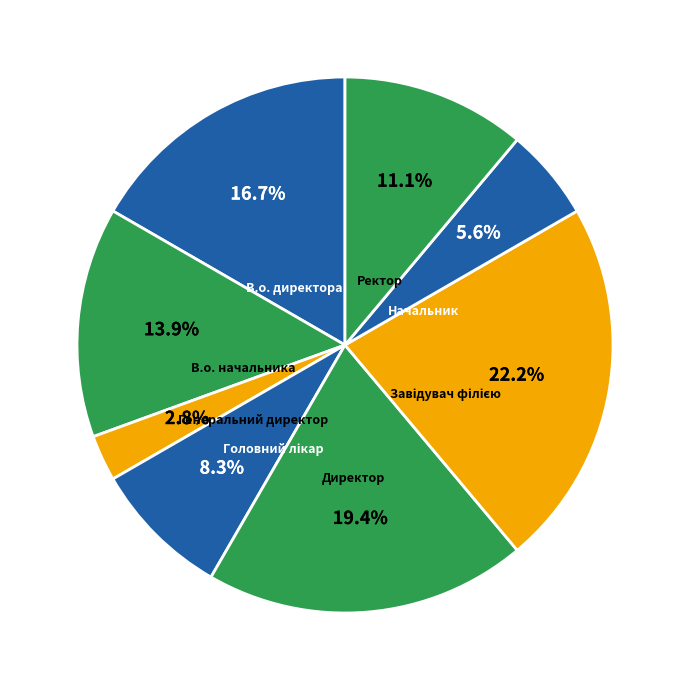

Is it true that В.о. начальника is 4% of the pie?

False